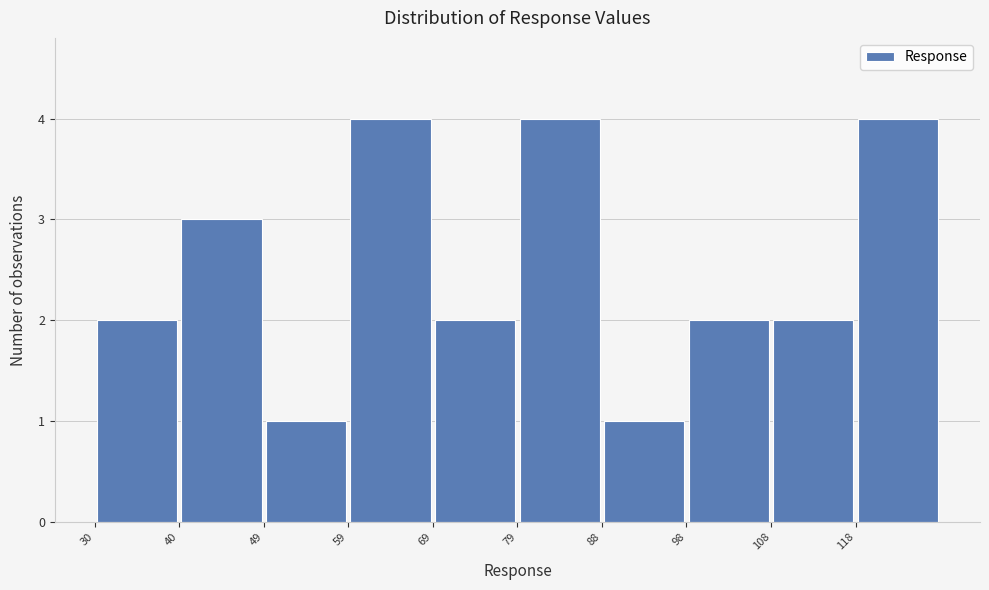

Reading left to right, list every bar in this chart as the range it spans on the x-axis followed by its height. Neither the bar edges nor the heights are printed on the chart, so give them approximately, as read against the axes.

30 to 40: 2
40 to 50: 3
50 to 60: 1
60 to 69: 4
69 to 79: 2
79 to 89: 4
89 to 99: 1
99 to 108: 2
108 to 118: 2
118 to 128: 4